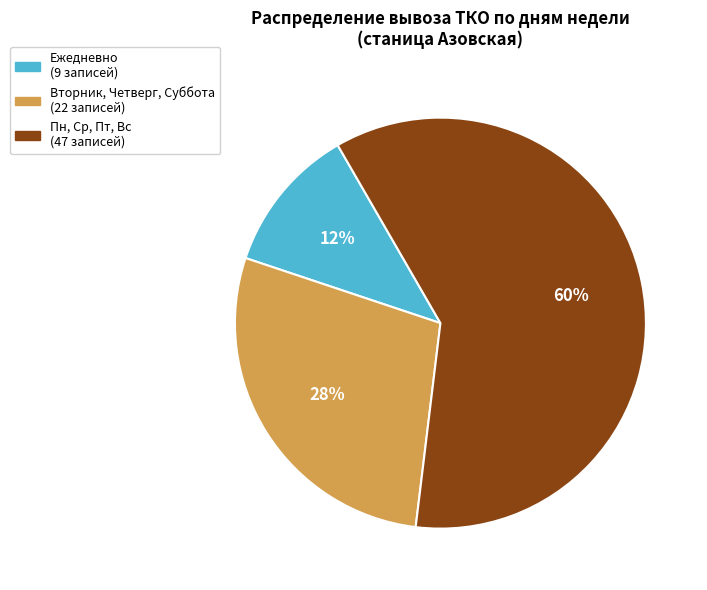

Is there a majority slice in this chart?

Yes